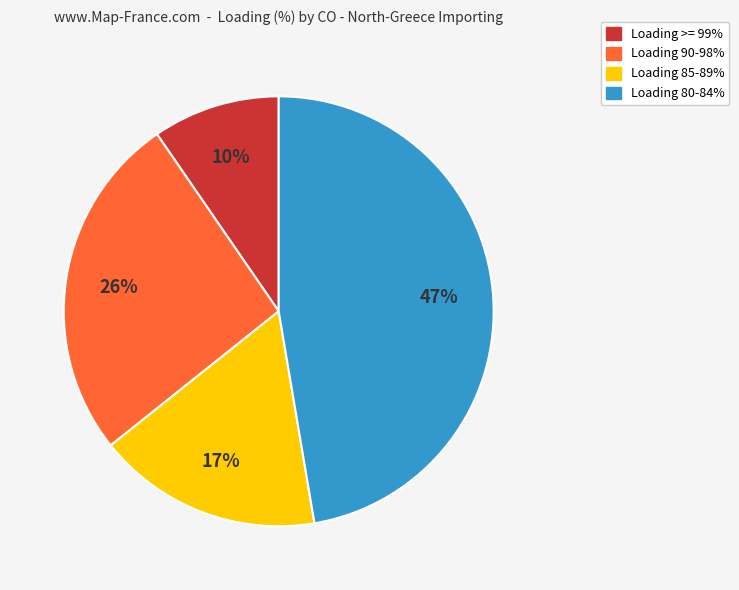

To the nearest percent, what is the average slice percentage?

25%